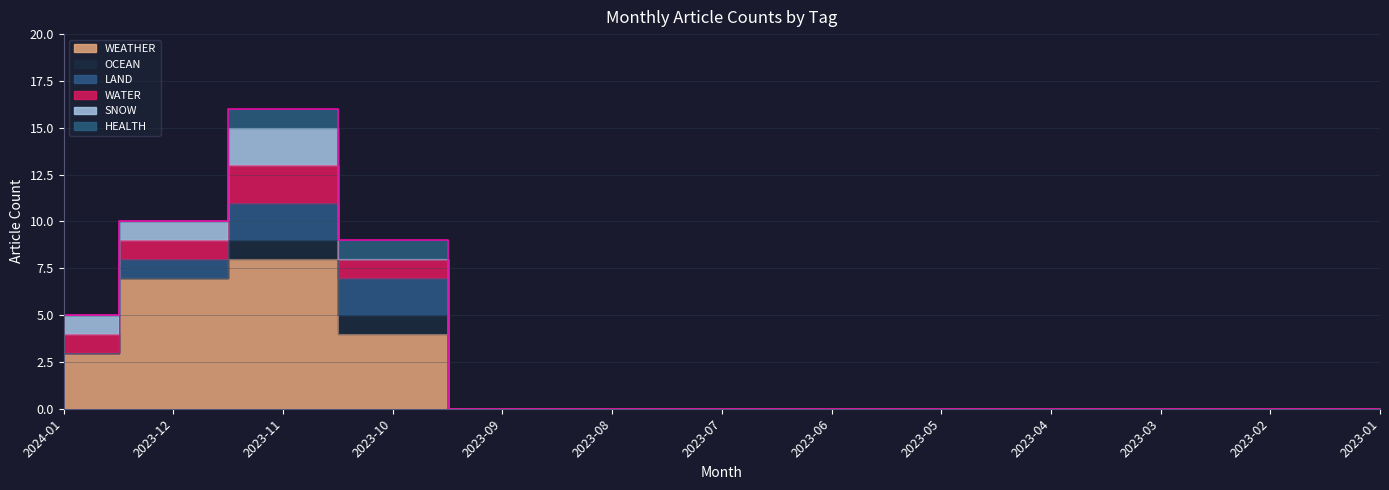

What is the difference between the maximum and minimum values in the SNOW series?

2